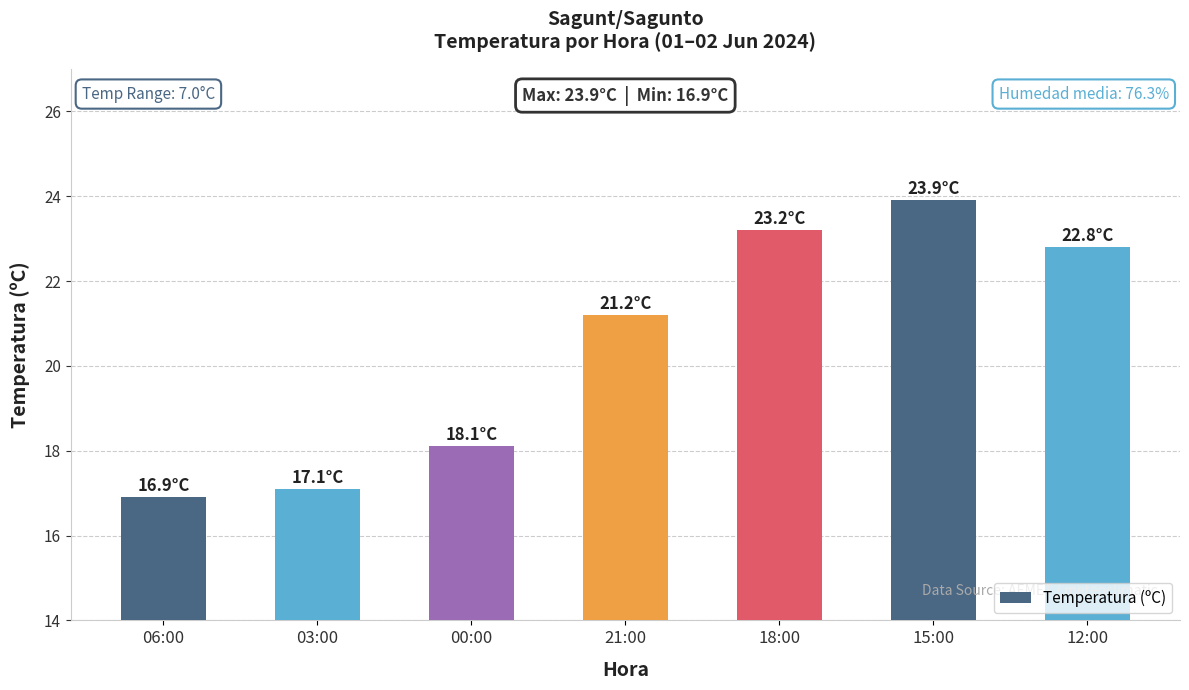

What is the difference between the values at 15:00 and 21:00?

2.7